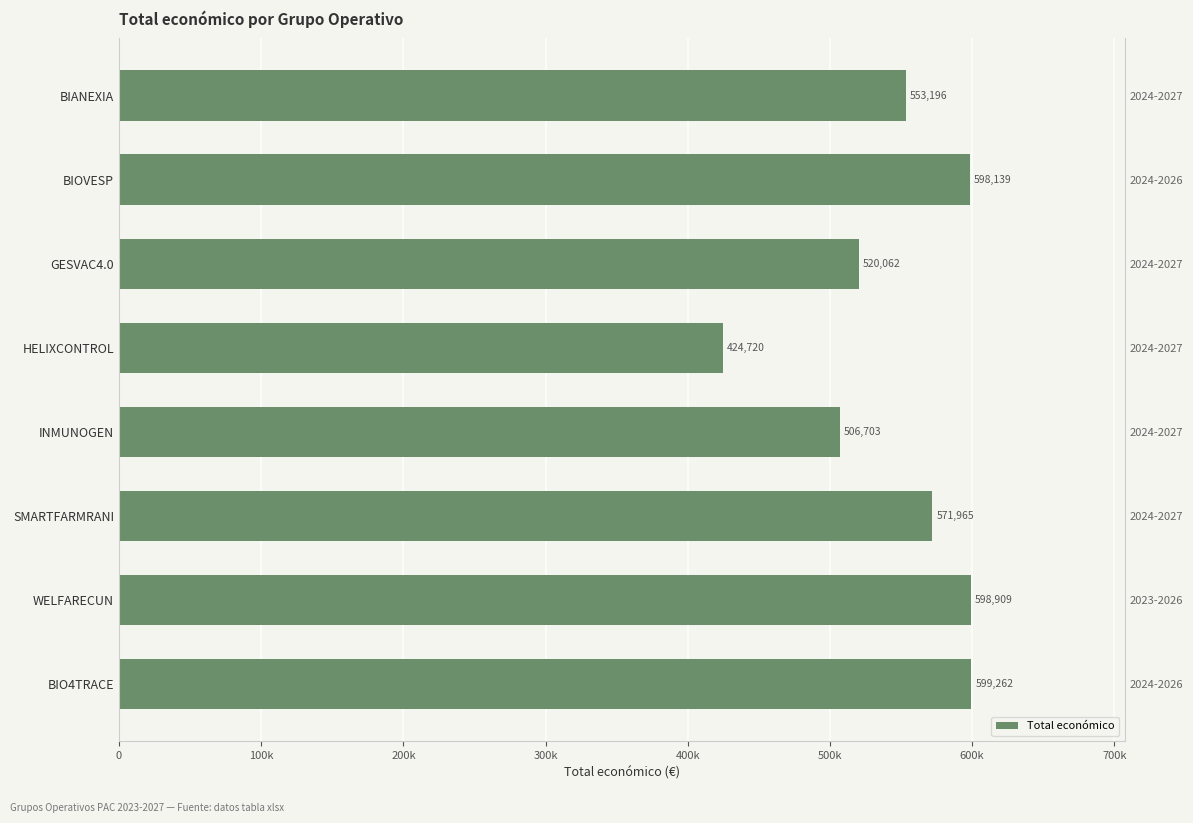

How many bars are there in total?

8